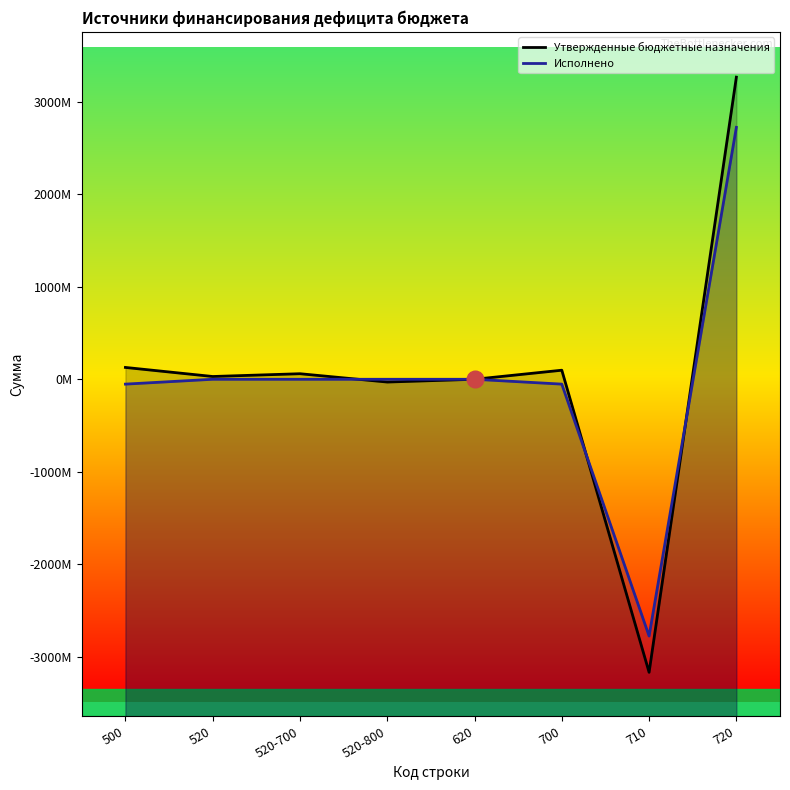

What is the greatest value displayed?

3268242497.4